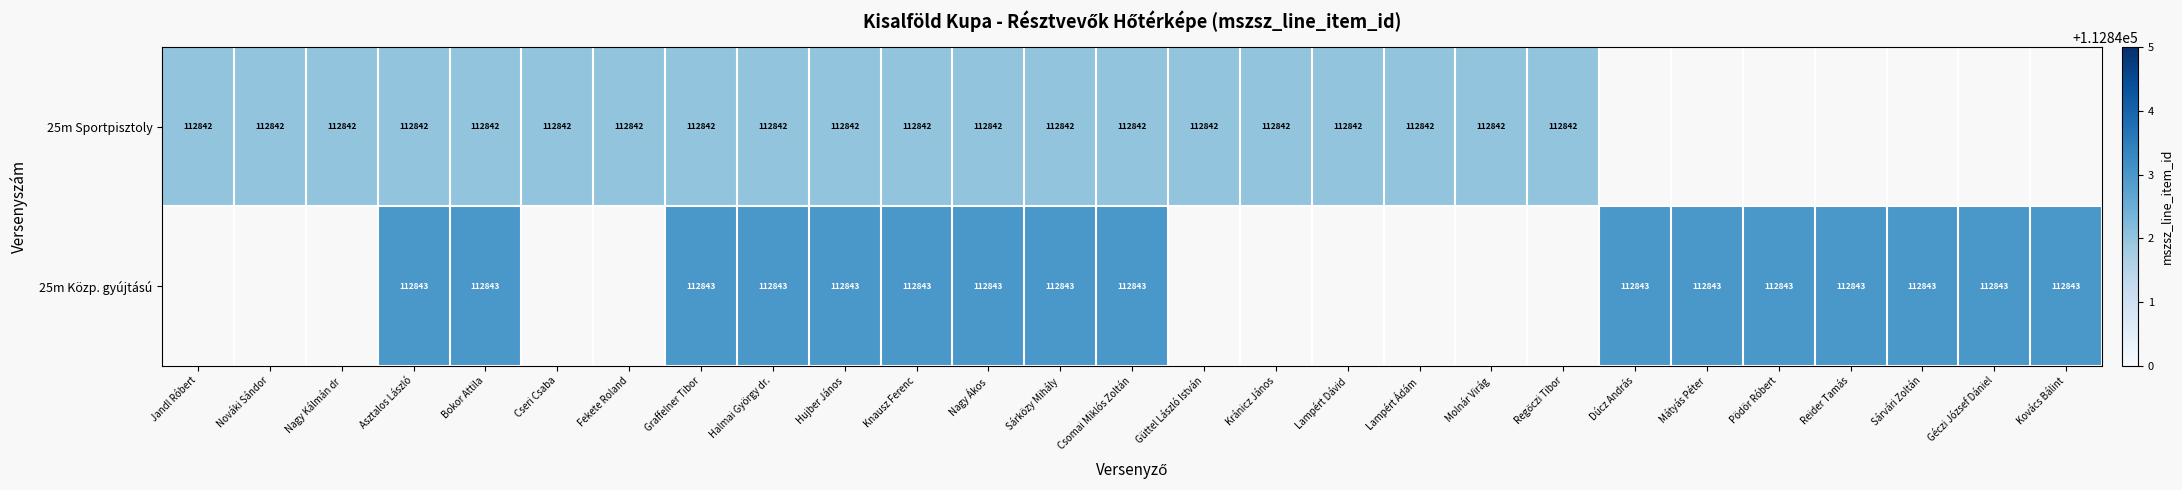

Is the value of 25m Közp. gyújtású at Sárközy Mihály greater than the value of 25m Sportpisztoly at Güttel László István?

Yes